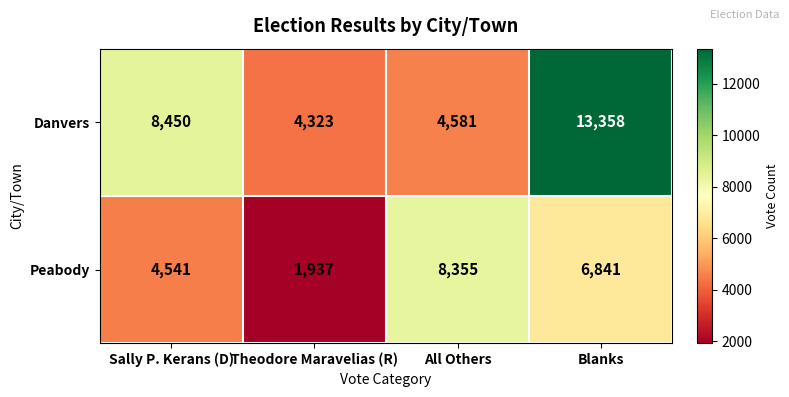

True or false: Danvers has a value of 2002 at All Others.

False